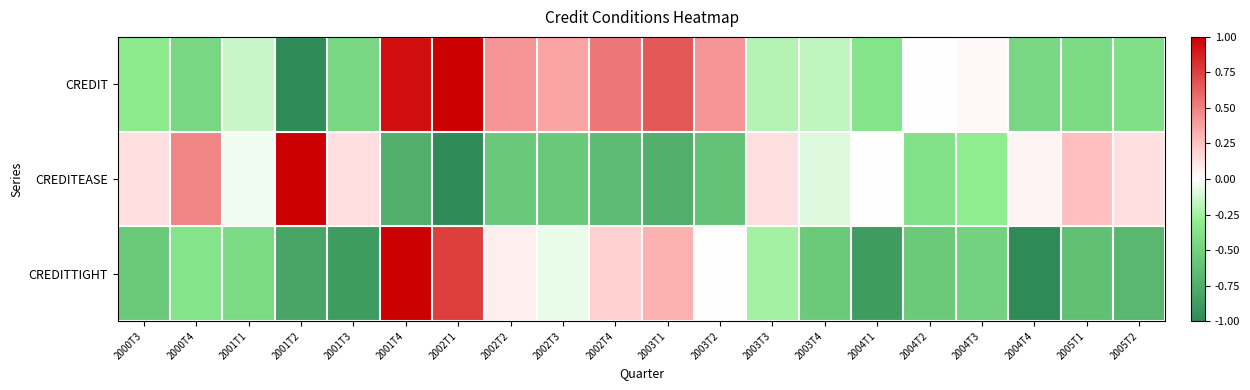

Reading right to left, transcribe all the data shown in this chart.

CREDIT: 2005T2=-0.4	2005T1=-0.4	2004T4=-0.5	2004T3=0.0	2004T2=0.0	2004T1=-0.4	2003T4=-0.2	2003T3=-0.2	2003T2=0.4	2003T1=0.7	2002T4=0.5	2002T3=0.4	2002T2=0.4	2002T1=1.0	2001T4=0.9	2001T3=-0.5	2001T2=-1.0	2001T1=-0.1	2000T4=-0.5	2000T3=-0.3
CREDITEASE: 2005T2=0.1	2005T1=0.3	2004T4=0.0	2004T3=-0.3	2004T2=-0.4	2004T1=0.0	2003T4=-0.1	2003T3=0.1	2003T2=-0.6	2003T1=-0.7	2002T4=-0.7	2002T3=-0.6	2002T2=-0.6	2002T1=-1.0	2001T4=-0.7	2001T3=0.1	2001T2=1.0	2001T1=-0.0	2000T4=0.5	2000T3=0.1
CREDITTIGHT: 2005T2=-0.7	2005T1=-0.6	2004T4=-1.0	2004T3=-0.5	2004T2=-0.6	2004T1=-0.9	2003T4=-0.6	2003T3=-0.2	2003T2=0.0	2003T1=0.3	2002T4=0.2	2002T3=-0.1	2002T2=0.1	2002T1=0.8	2001T4=1.0	2001T3=-0.9	2001T2=-0.8	2001T1=-0.4	2000T4=-0.4	2000T3=-0.6